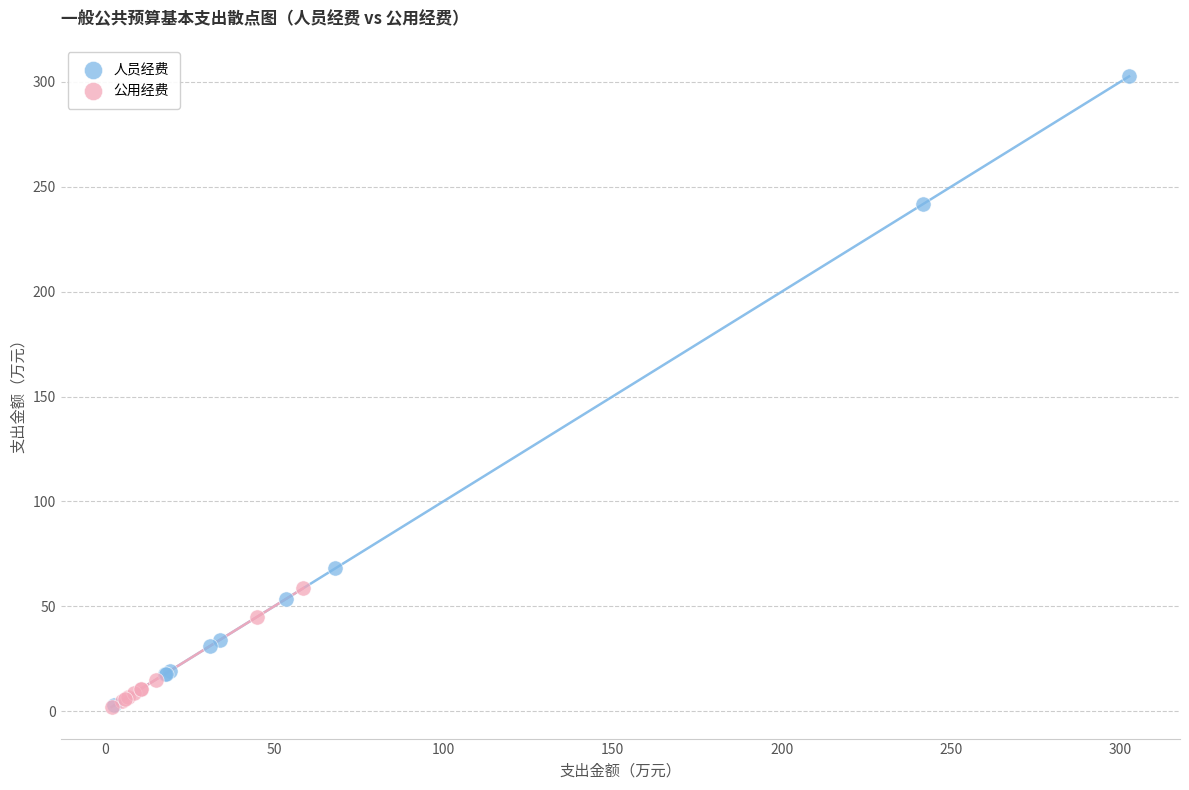

Which series has the largest Y range (max minus min)?

人员经费